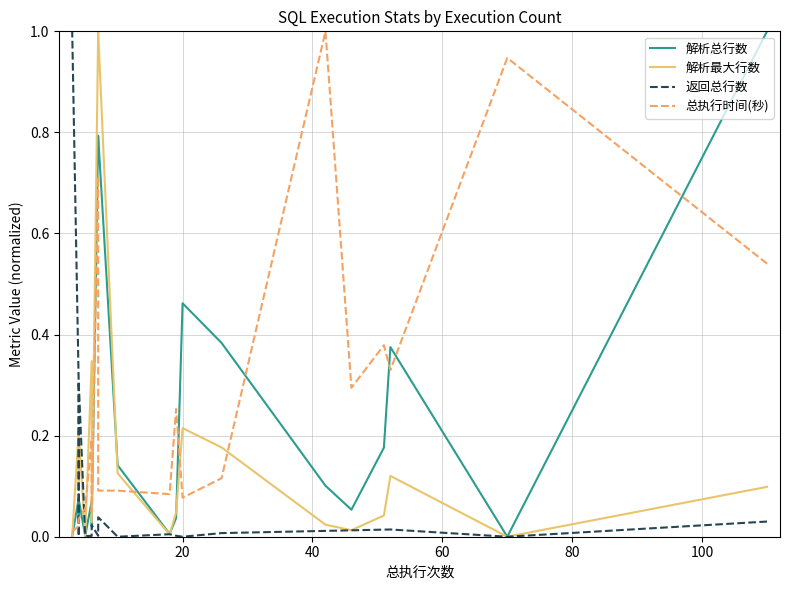

What is the maximum value shown in the chart?

1.0